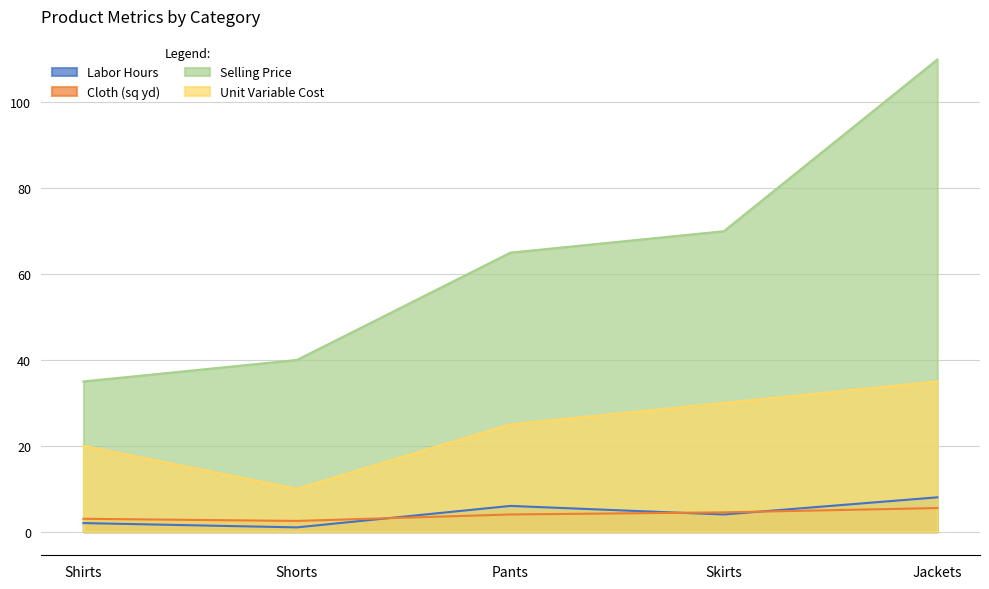

What is the smallest value displayed?

1.0